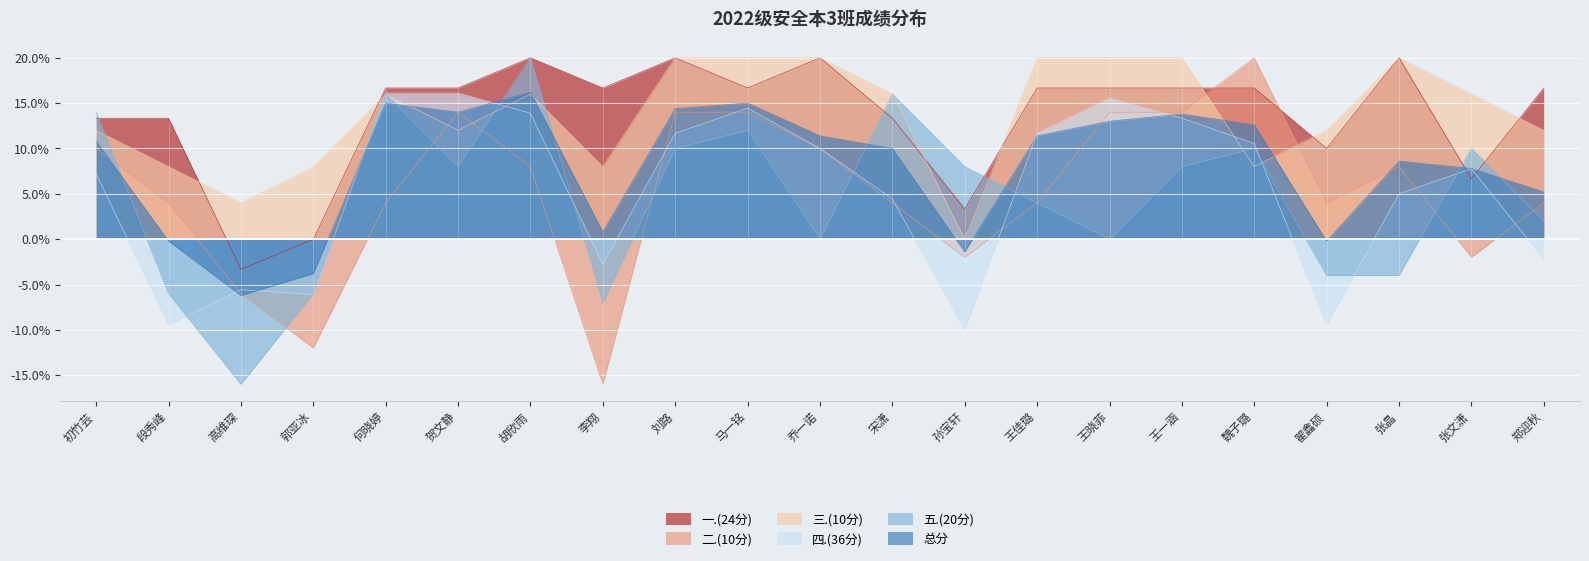

Between 何晓婷 and 孙宝轩, which series saw the biggest shift?

四.(36分)